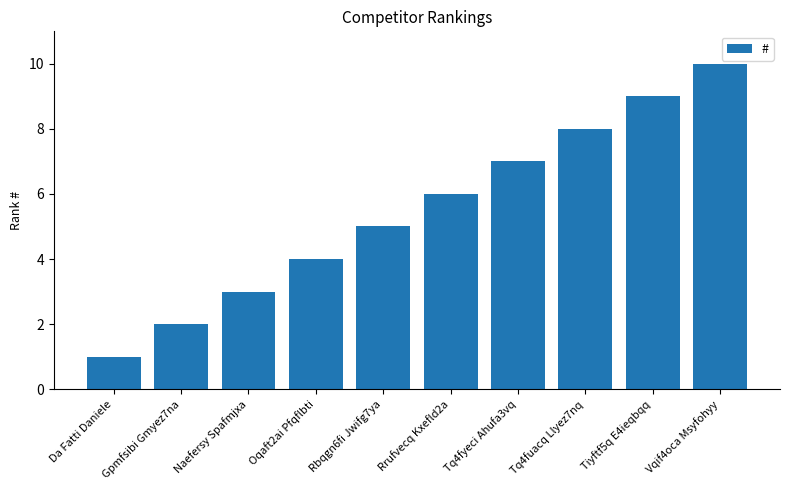

At which label is the value closest to 5?

Rbqgn6fi Jwifg7ya